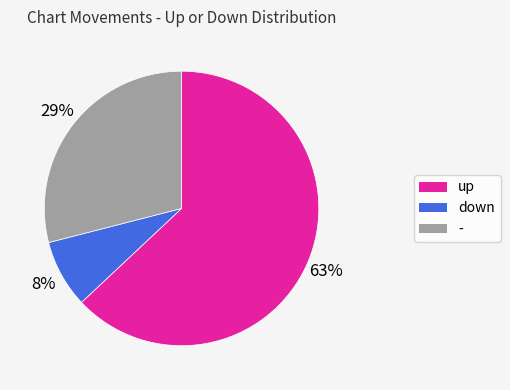

The - slice represents 74% of the pie. True or false?

False